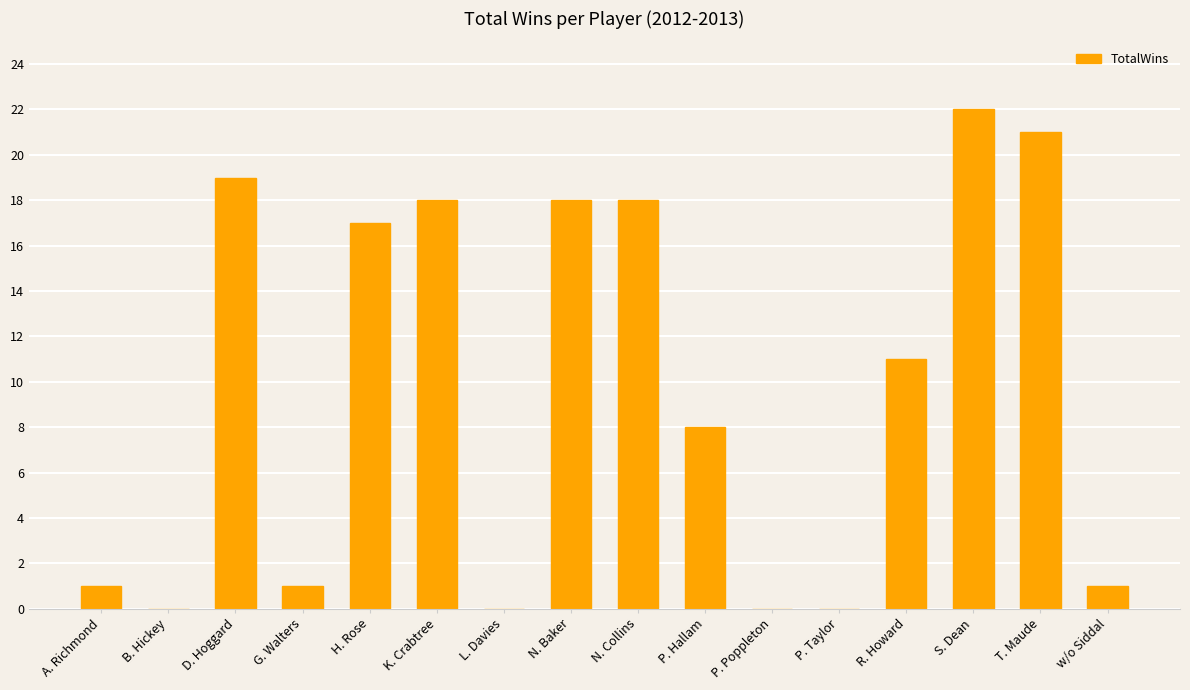

At which label does the data first exceed 11?

D. Hoggard